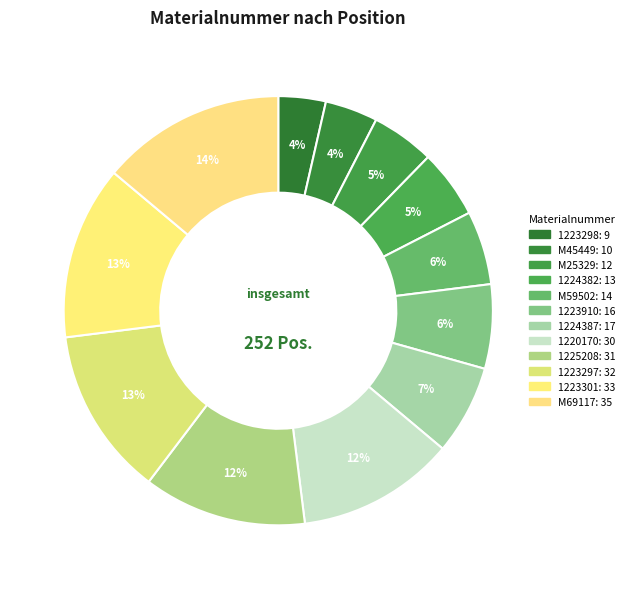

Which has a higher value, M69117 or 1223297?

M69117